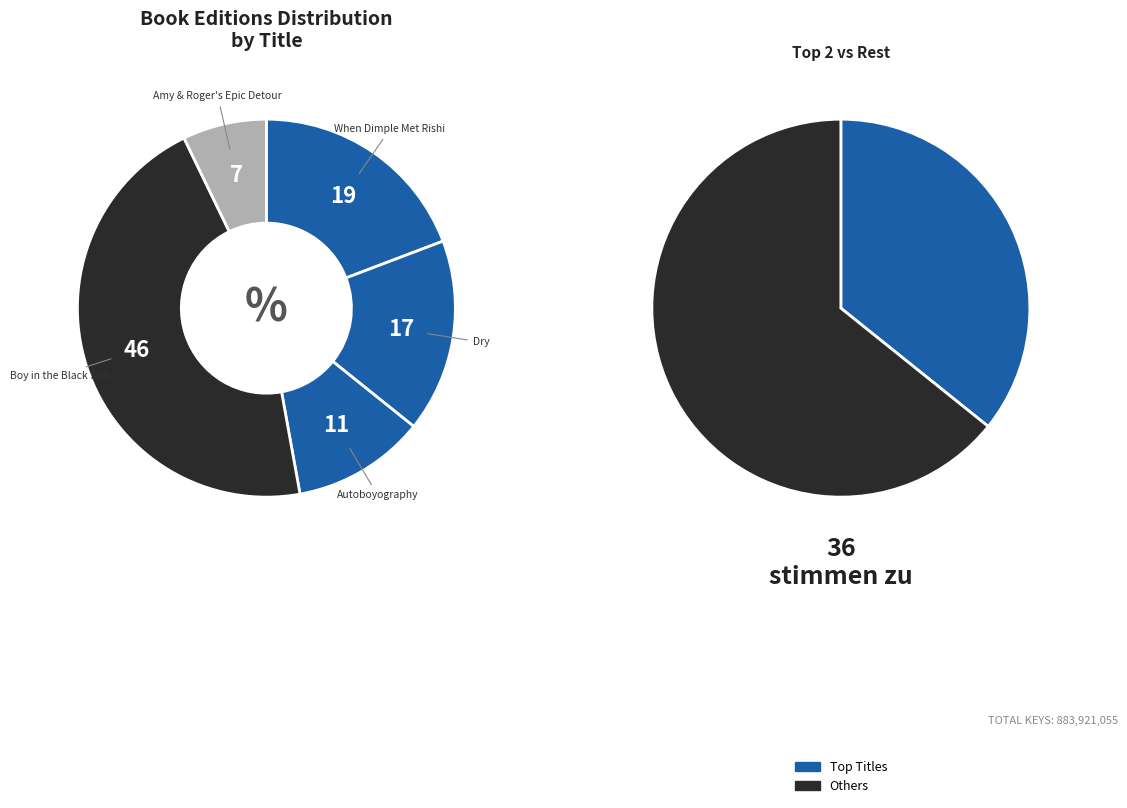

To the nearest percent, what is the difference between the largest and smallest slice percentages?

38%